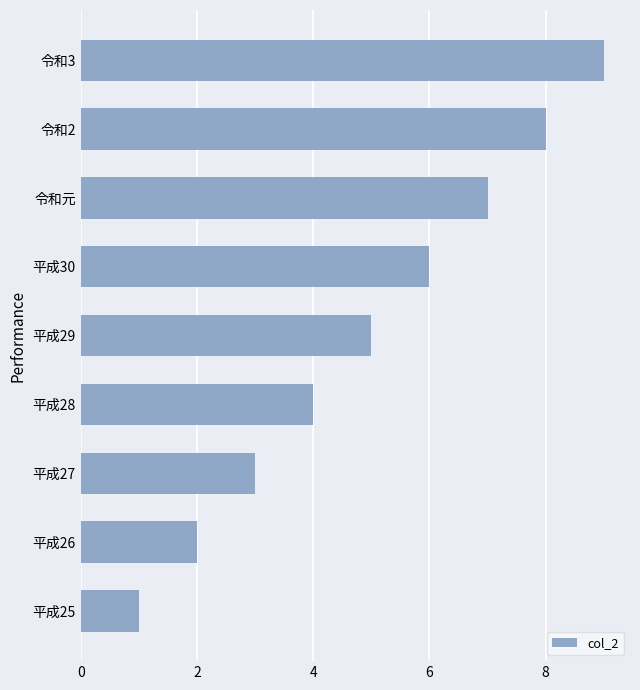

Rank the categories by value from highest to lowest.

令和3, 令和2, 令和元, 平成30, 平成29, 平成28, 平成27, 平成26, 平成25